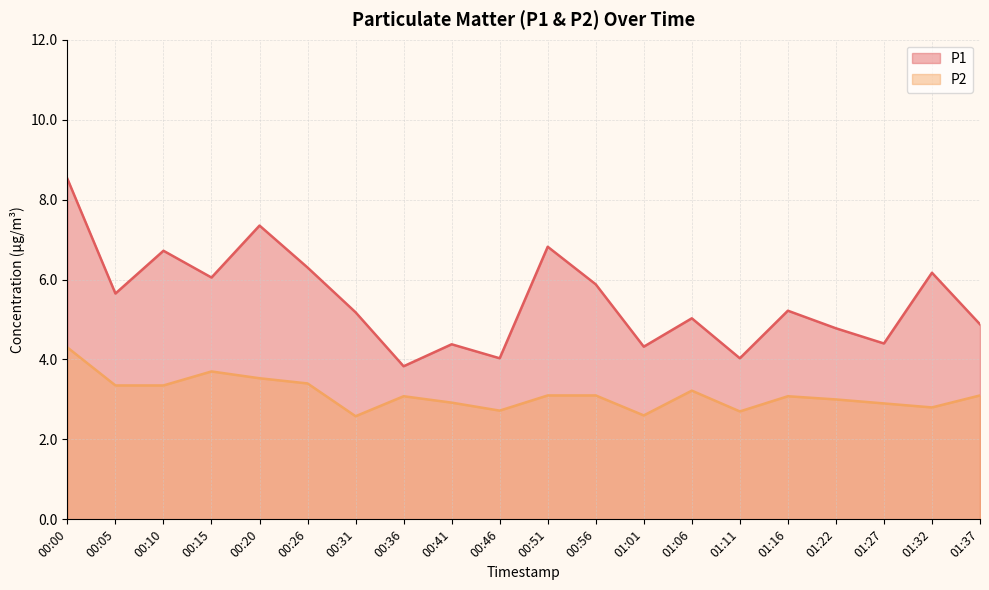

What is the value of the P1 point at the 2nd from the left?

5.7